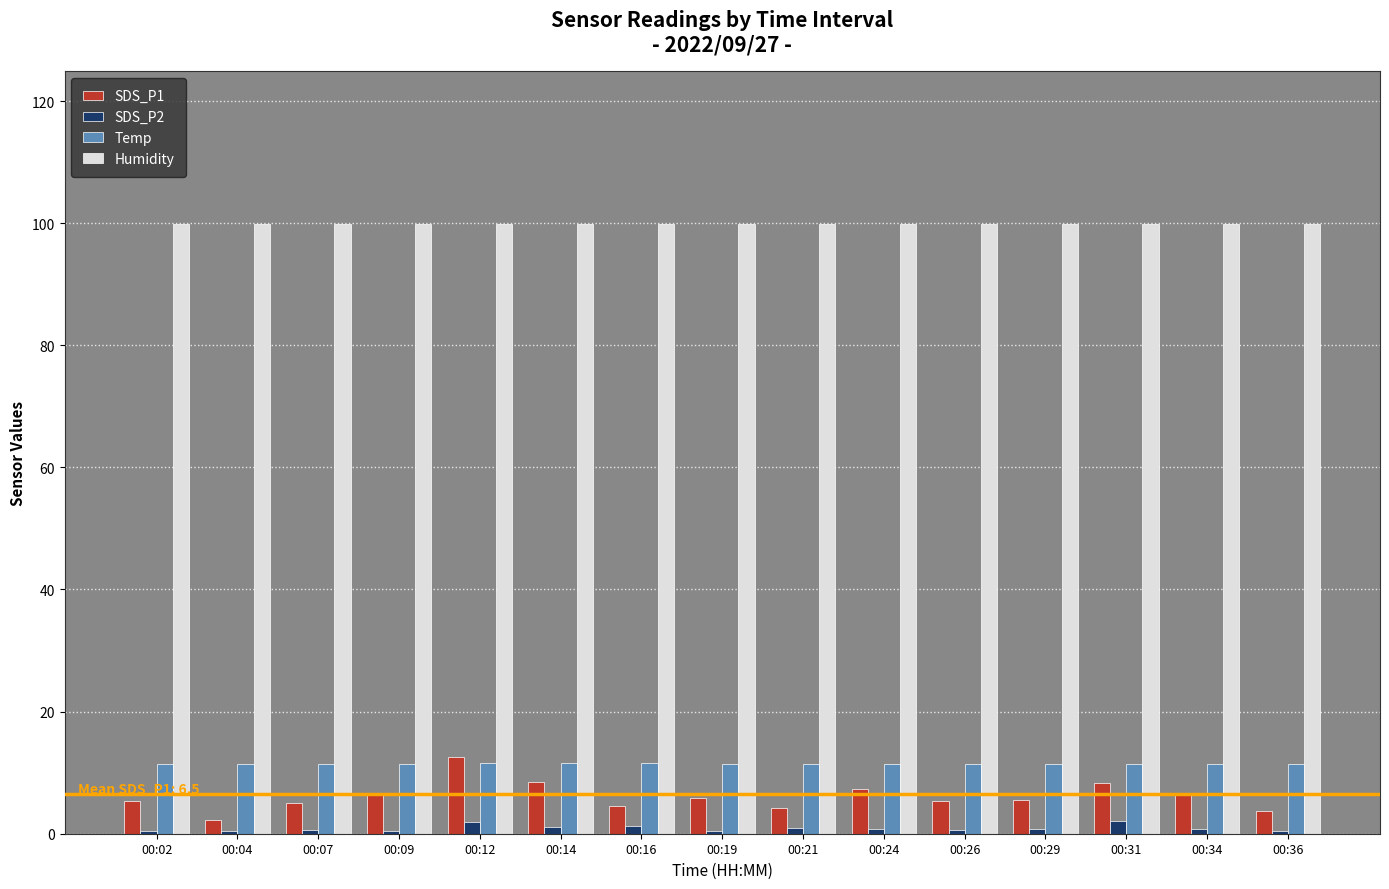

What is the total value across all series at 00:09?

118.4